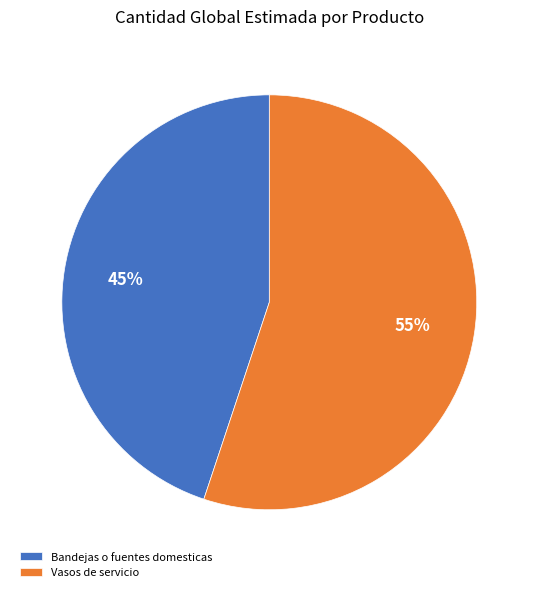

Which slice is the smallest?

Bandejas o fuentes domesticas